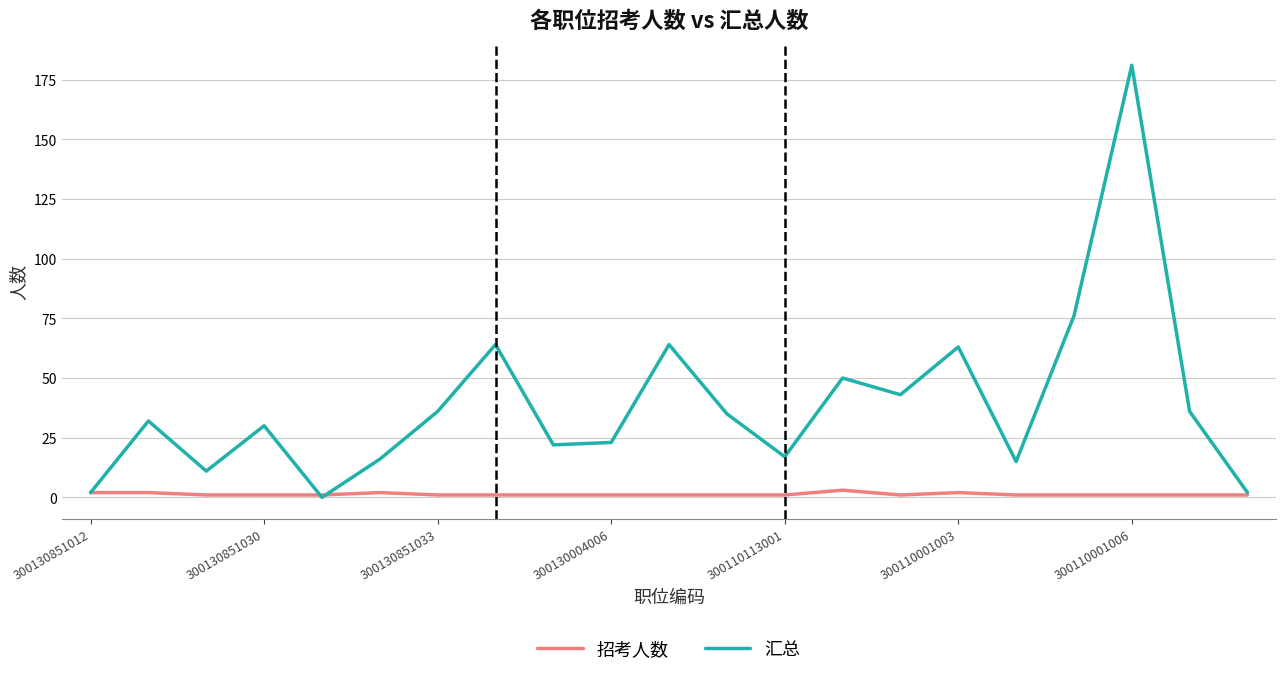

Which series has the largest total across all categories?

汇总